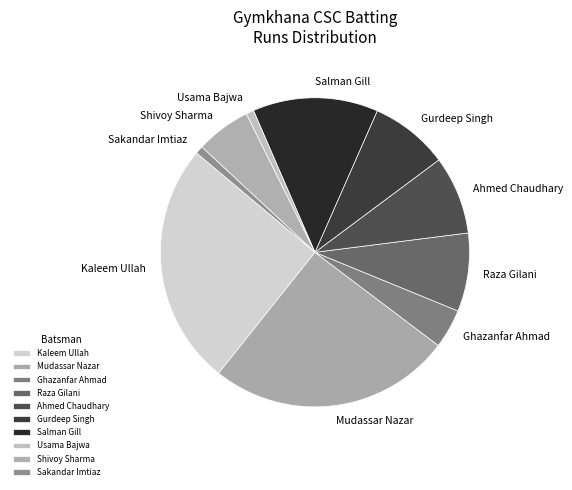

Approximately how many times larger is the value at Kaleem Ullah compared to Gurdeep Singh?

3.1